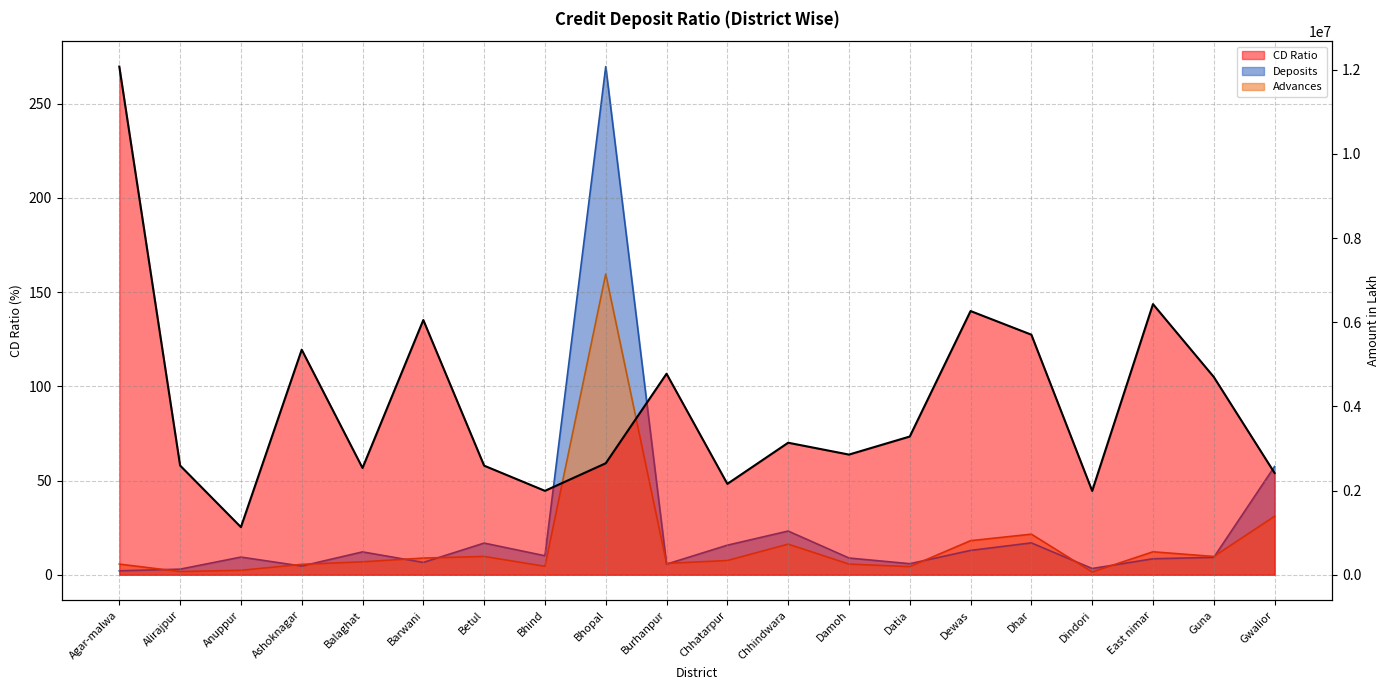

True or false: CD Ratio and Advances intersect in this chart.

False